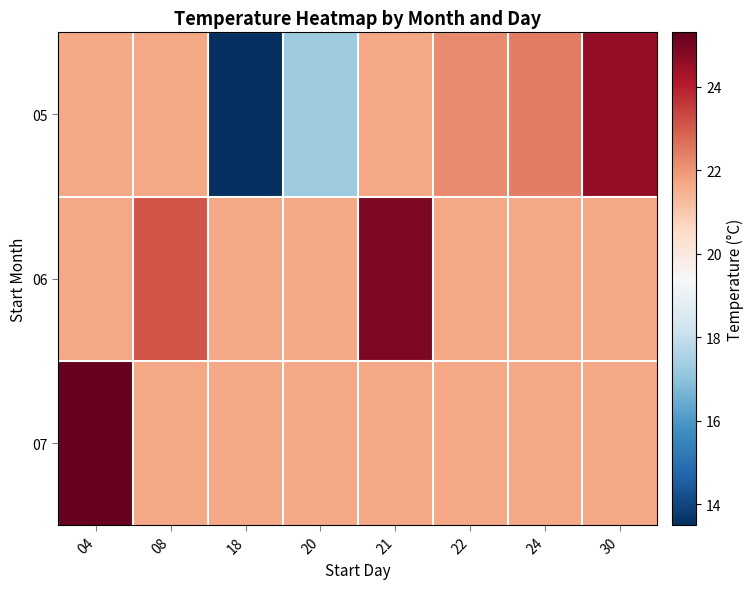

Which series has the widest spread of values?

05